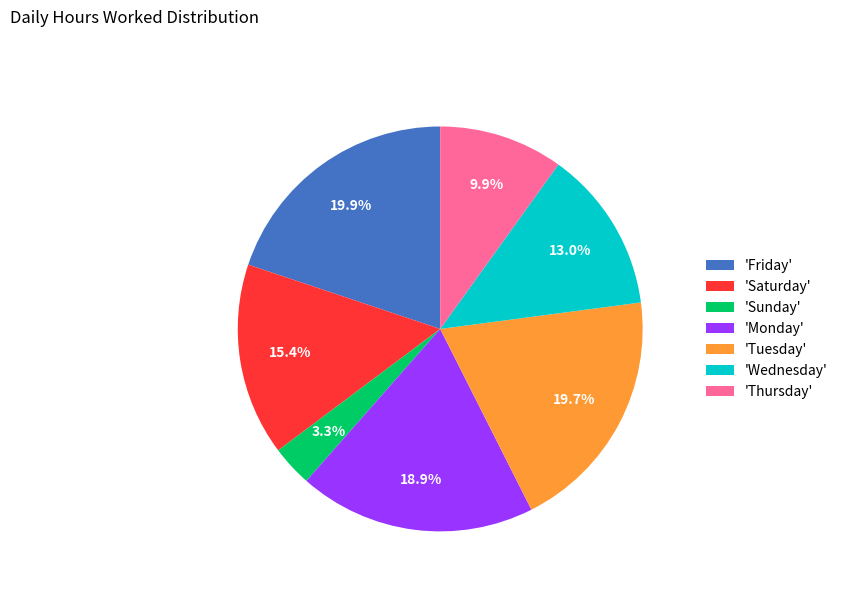

Does 'Saturday' account for over 50% of the chart?

No